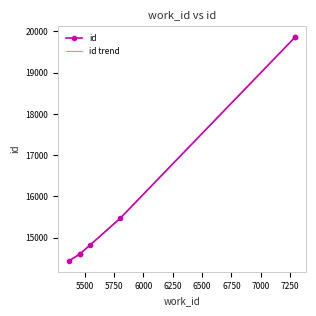

What are all the series names shown in the legend?

id, id trend